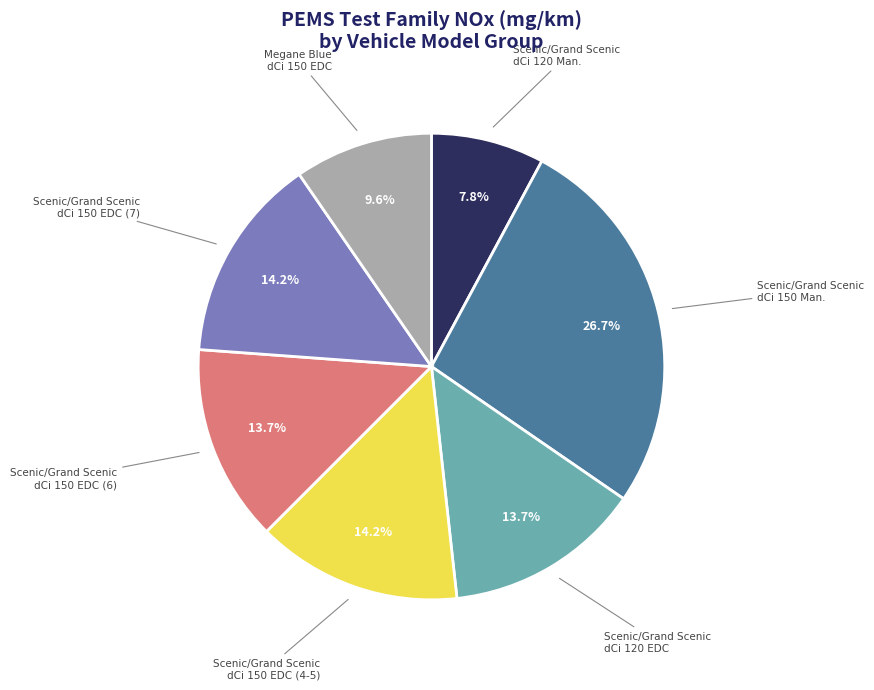

Does Scenic/Grand Scenic dCi 120 Man. account for over 50% of the chart?

No